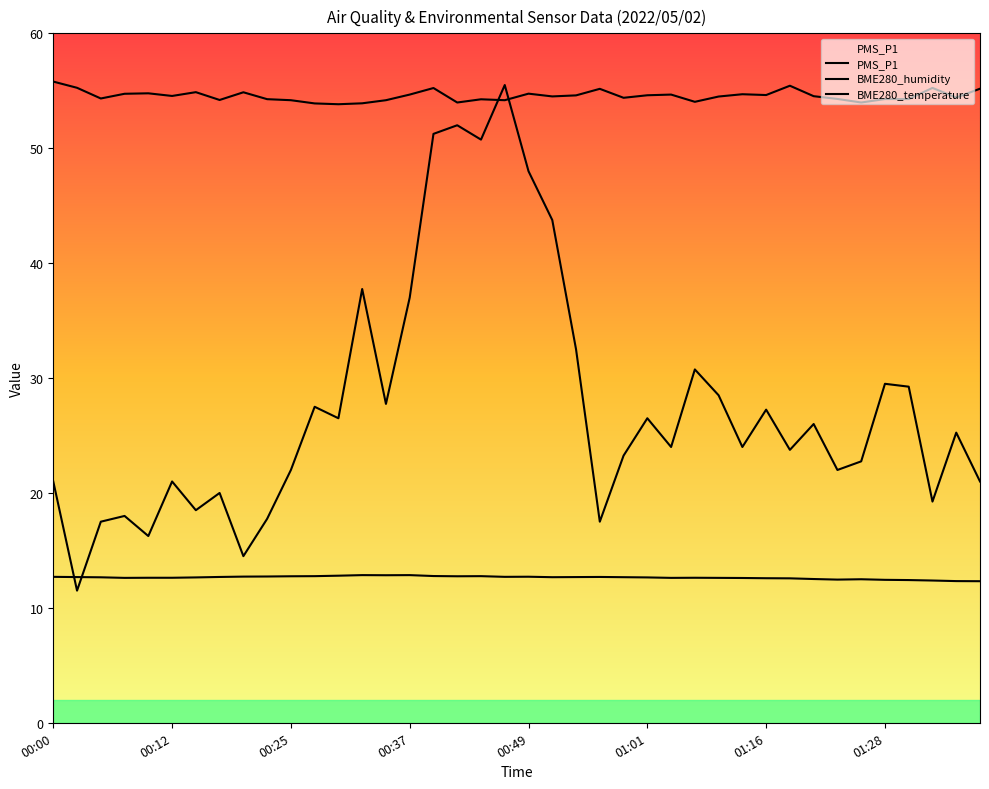

Does the chart display data point markers on the line(s)?

No